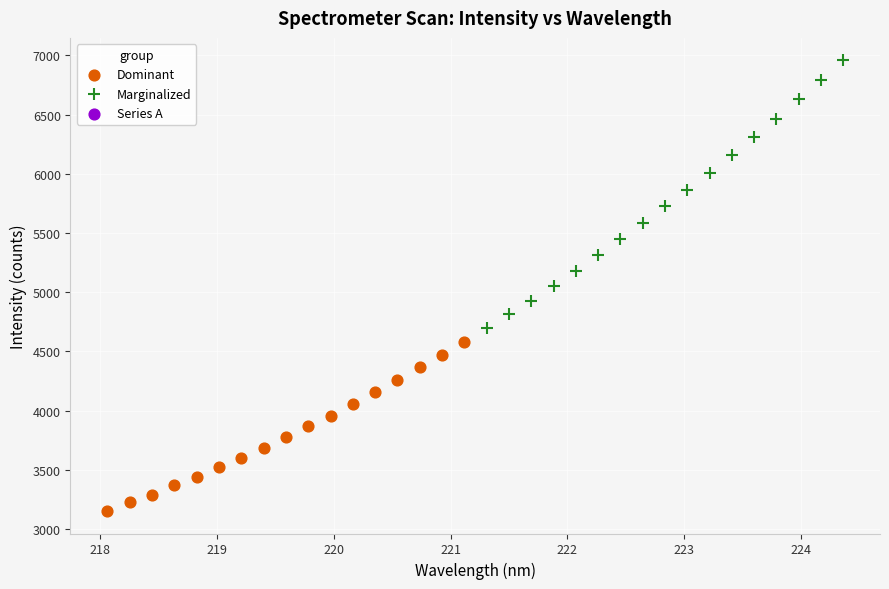

Which series reaches the maximum Y coordinate?

Marginalized